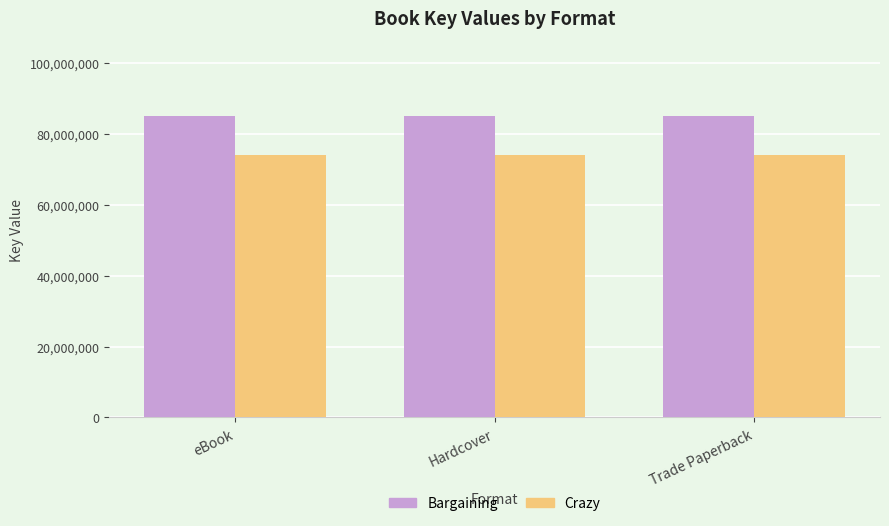

What is the average value of the Bargaining series?

84997165